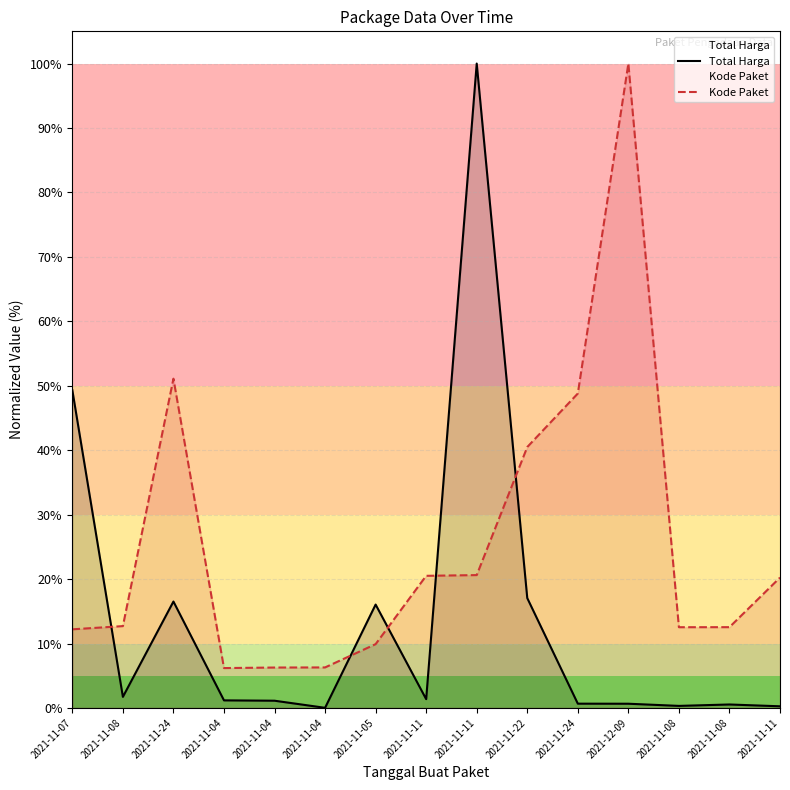

What is the total value across all series at 2021-12-09?

100.7